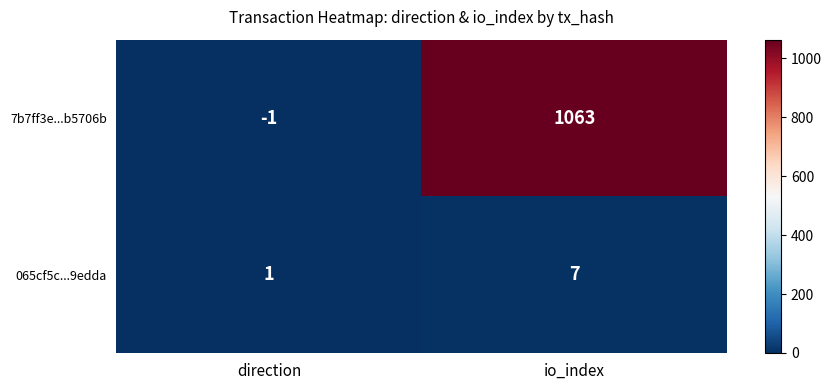

True or false: 7b7ff3e...b5706b has a value of 223 at io_index.

False